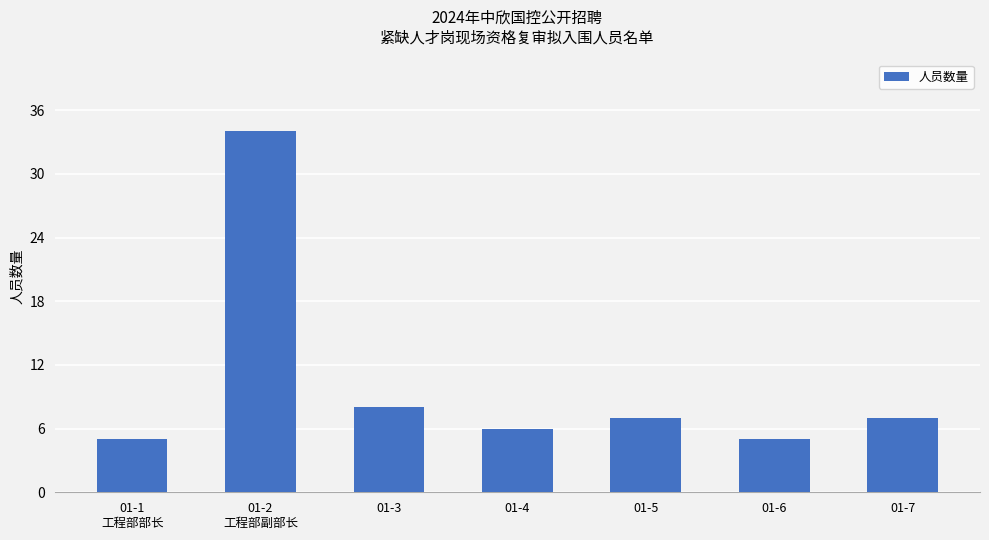

What is the greatest value displayed?

34